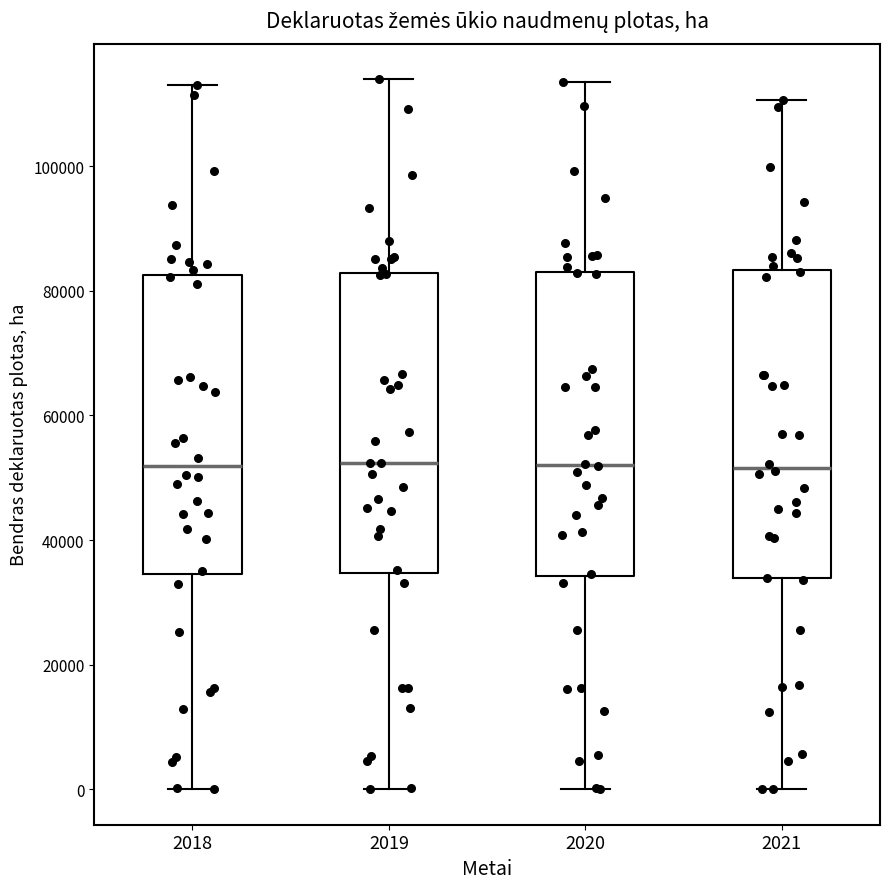

Reading left to right, read every box against the y-axis: the position of its median line, the range the box covers, and the ends of its whiskers. The values are not printed on the chart, so give them approximately, as read against the axis.

2018: median 52000, box 34000 to 82000, whiskers 0 to 114000
2019: median 52000, box 34000 to 82000, whiskers 0 to 114000
2020: median 52000, box 34000 to 84000, whiskers 0 to 114000
2021: median 52000, box 34000 to 84000, whiskers 0 to 110000